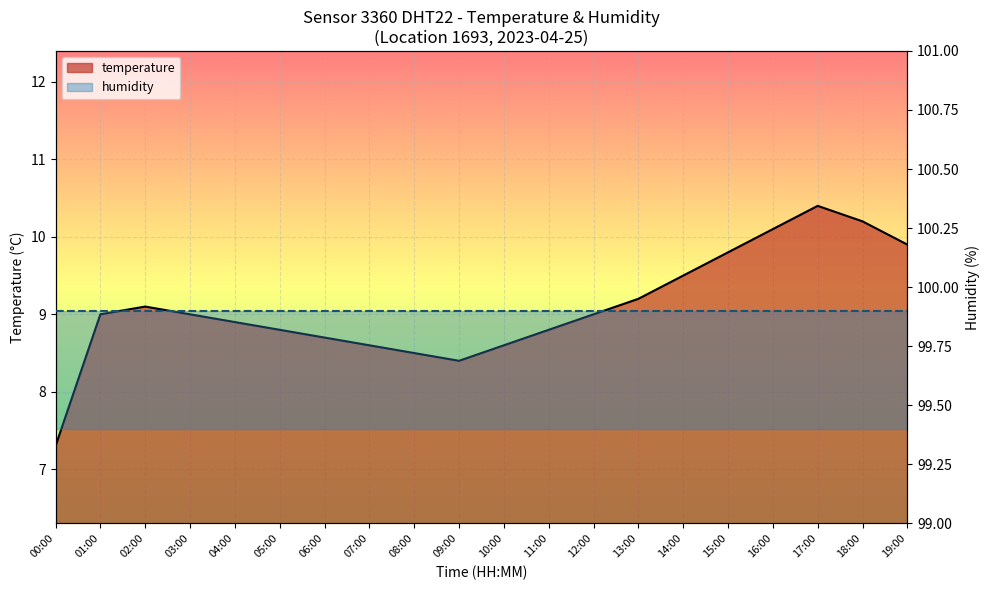

Rank the categories by value from lowest to highest.

00:00, 09:00, 08:00, 07:00, 10:00, 06:00, 05:00, 11:00, 04:00, 01:00, 03:00, 12:00, 02:00, 13:00, 14:00, 15:00, 19:00, 16:00, 18:00, 17:00